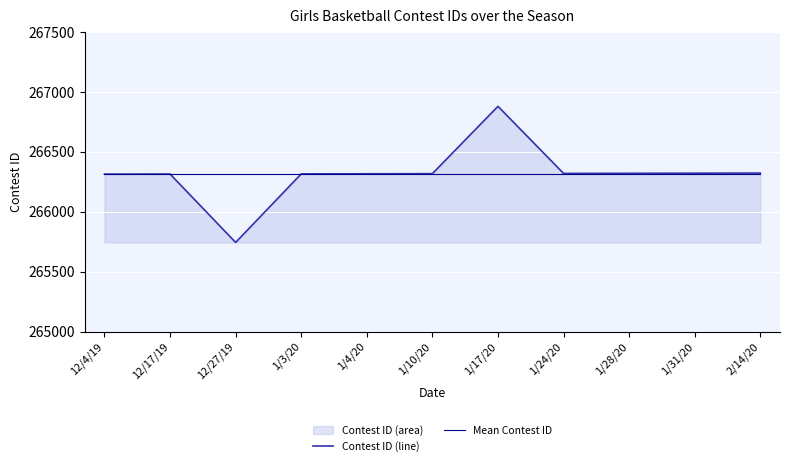

What is the maximum value shown in the chart?

266880.0